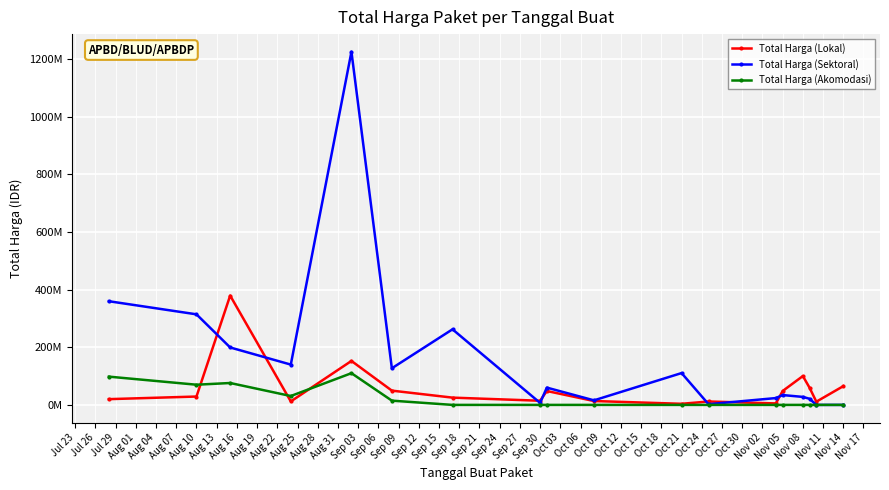

Does the chart have visible grid lines?

Yes